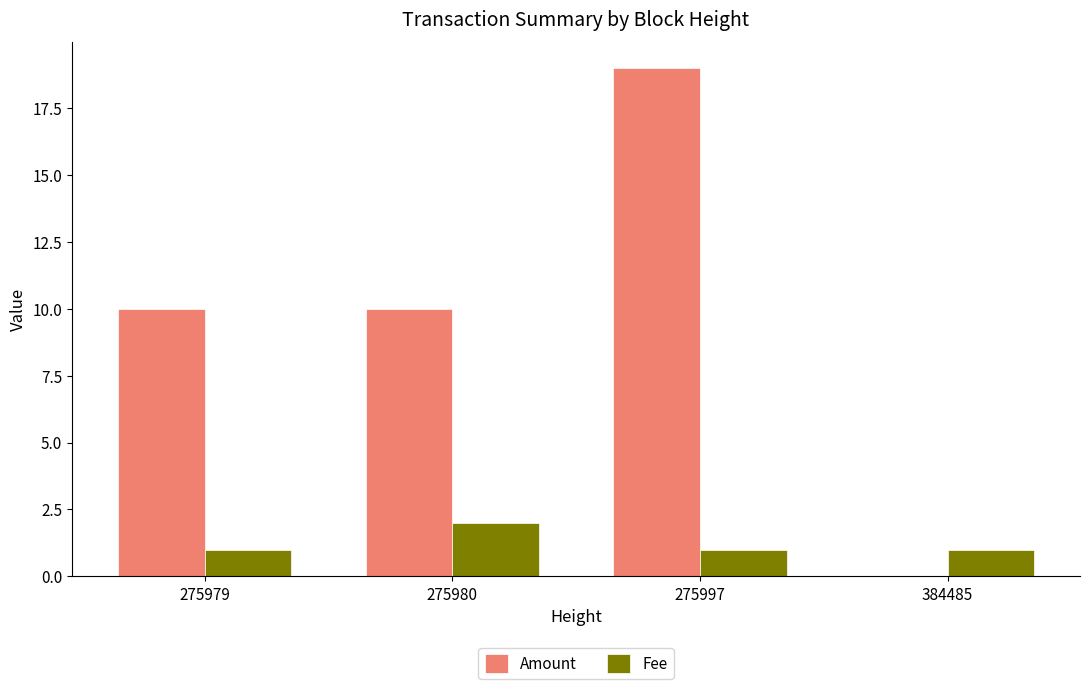

Reading left to right, list all the values displayed in this chart.

Amount: 10	10	19	0
Fee: 1	2	1	1